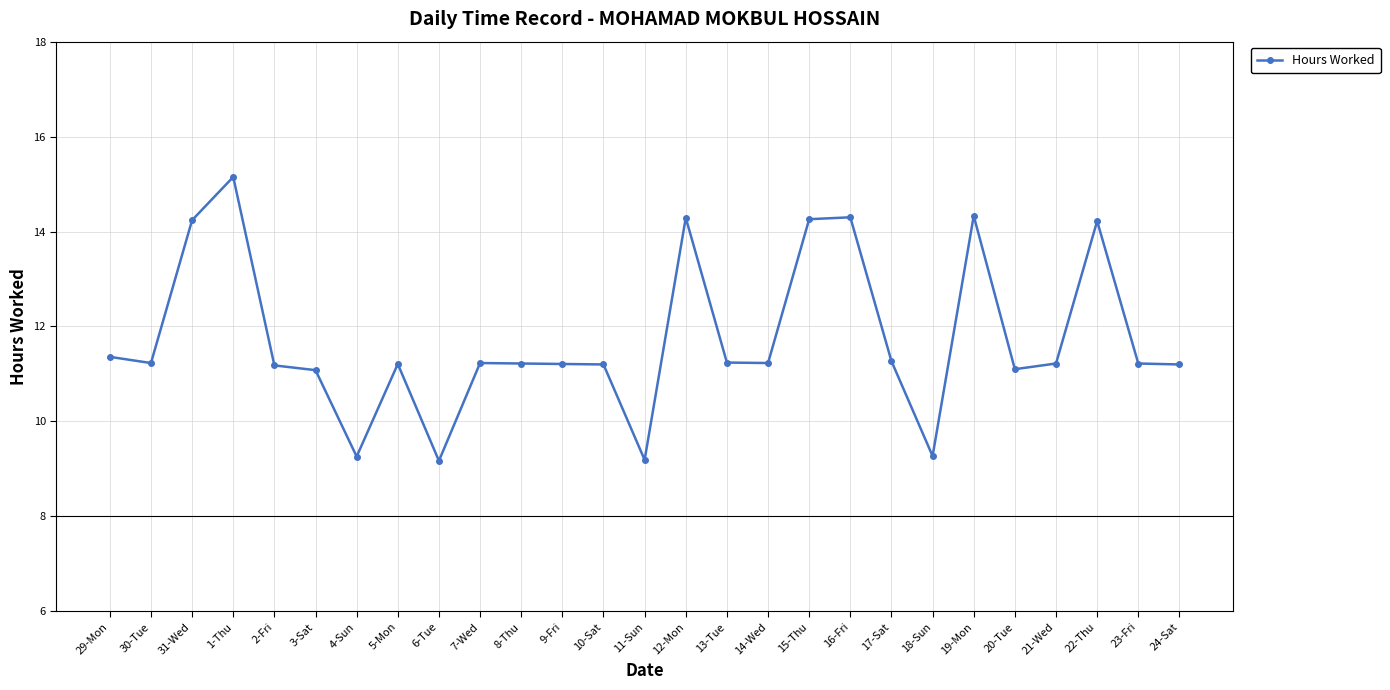

True or false: the data has more than 1 interior local peaks.

True